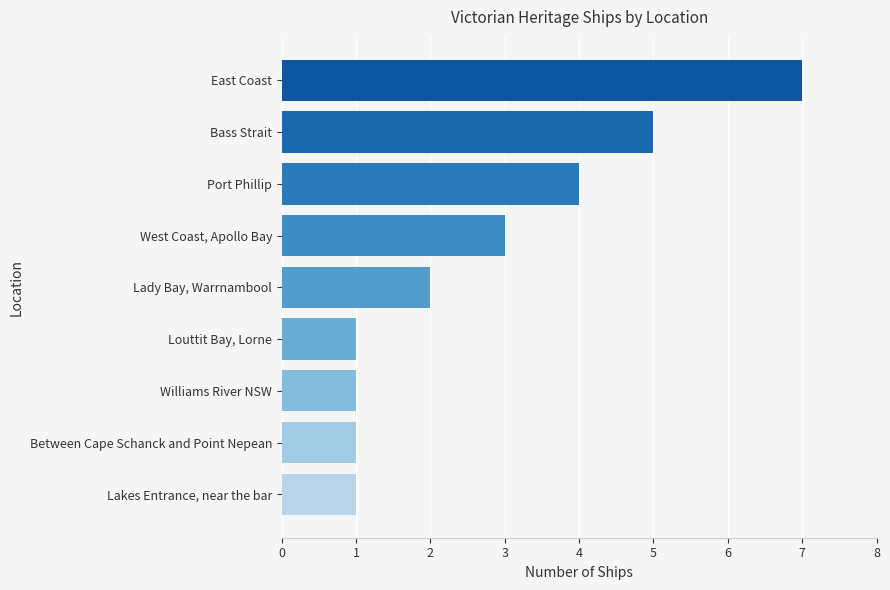

What is the greatest value displayed?

7